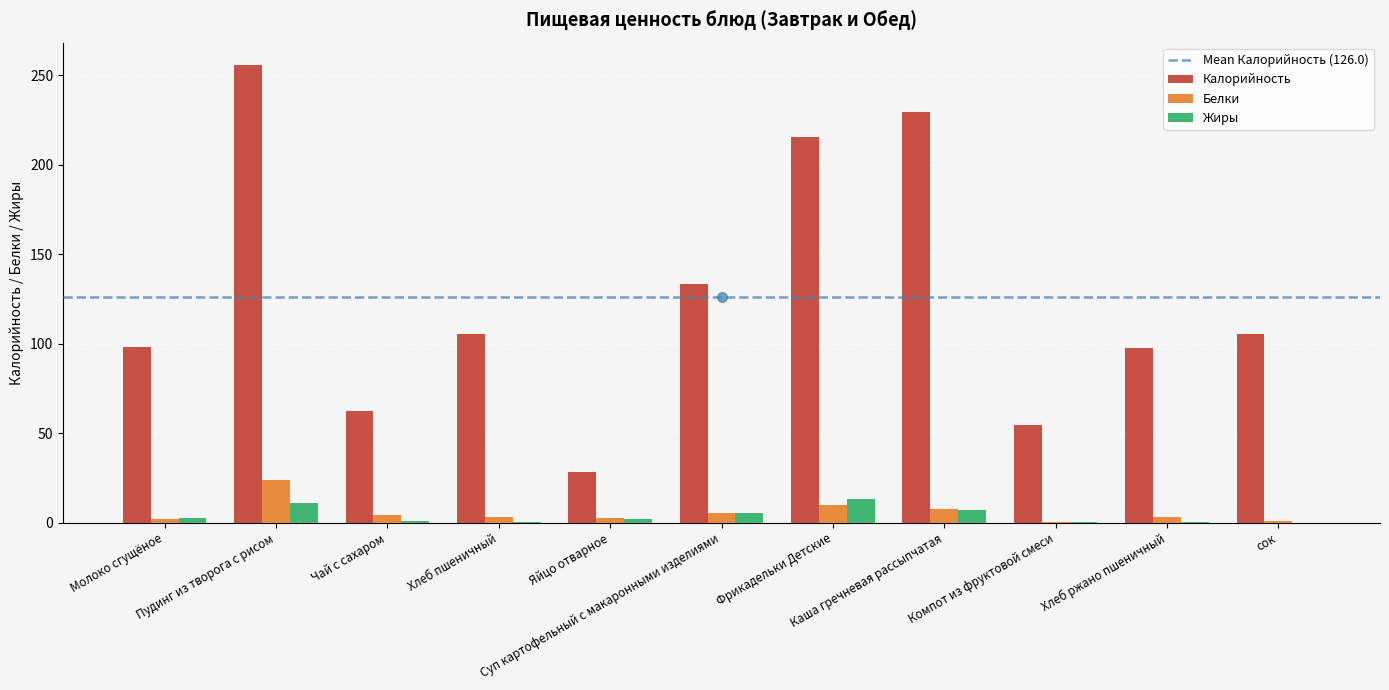

What is the sum of all Калорийность values?

1386.2